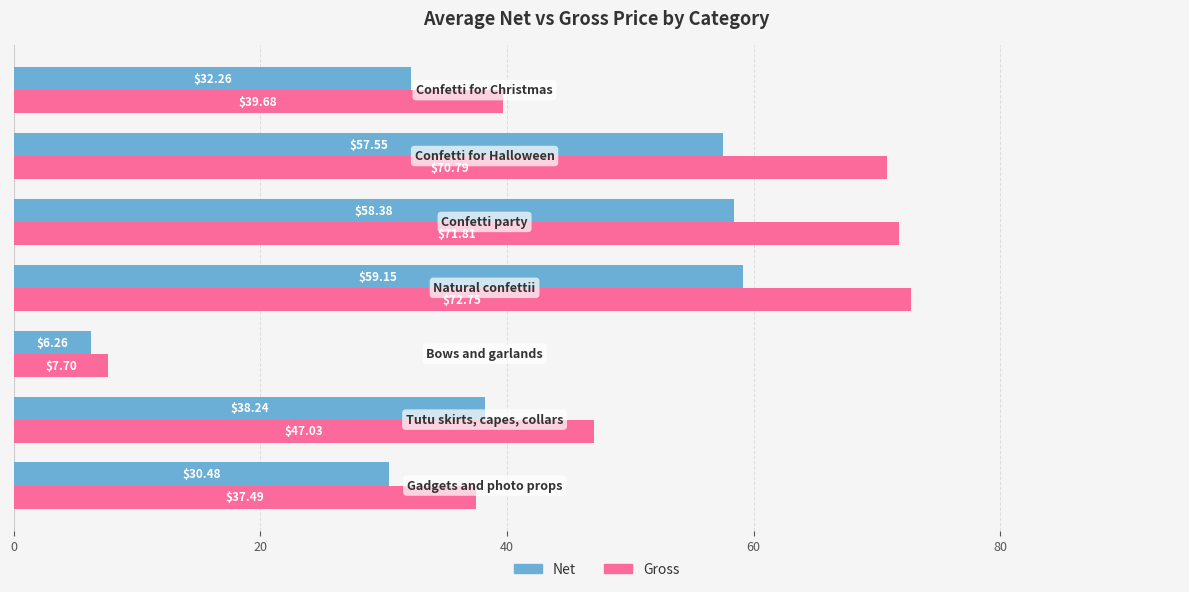

At how many categories does at least one series exceed 45?

4